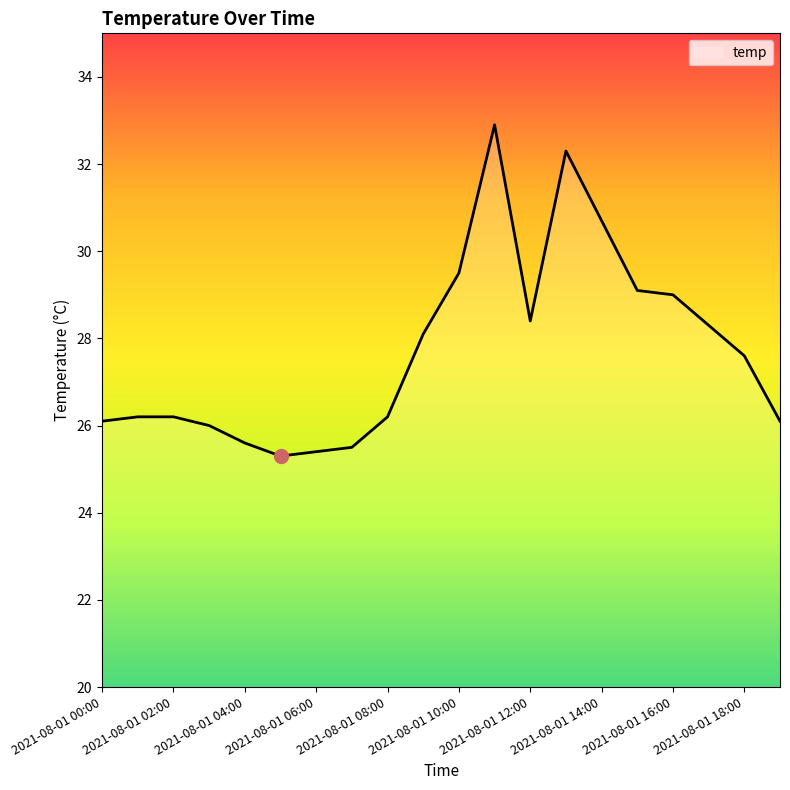

What is the smallest value displayed?

25.3